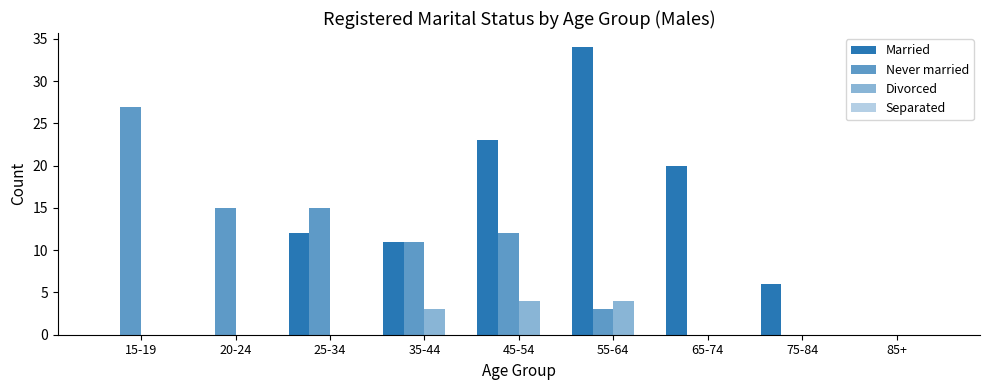

At how many categories does at least one series exceed 6?

7